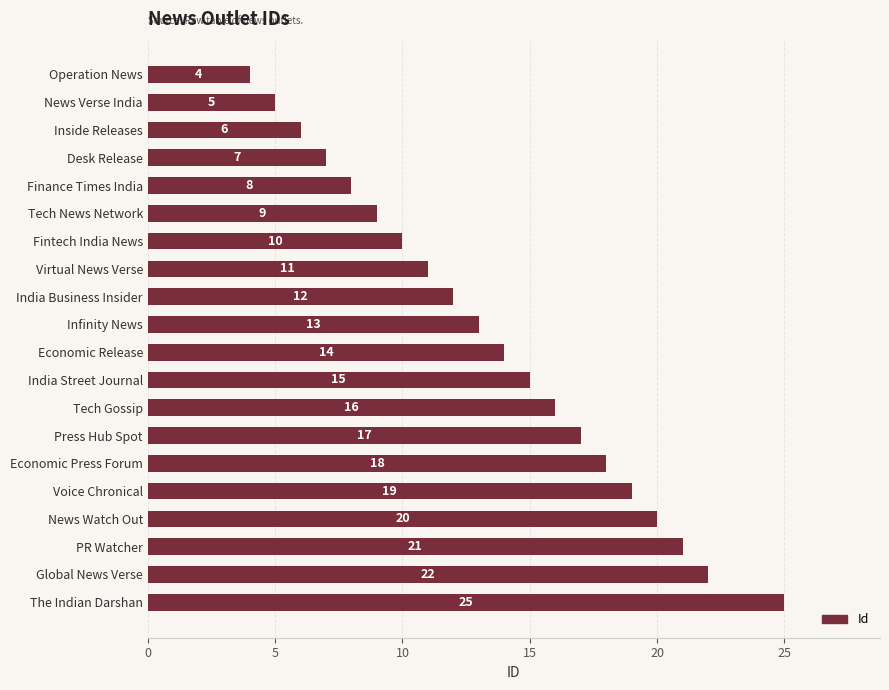

Read the value at Inside Releases, to the nearest 10.

10